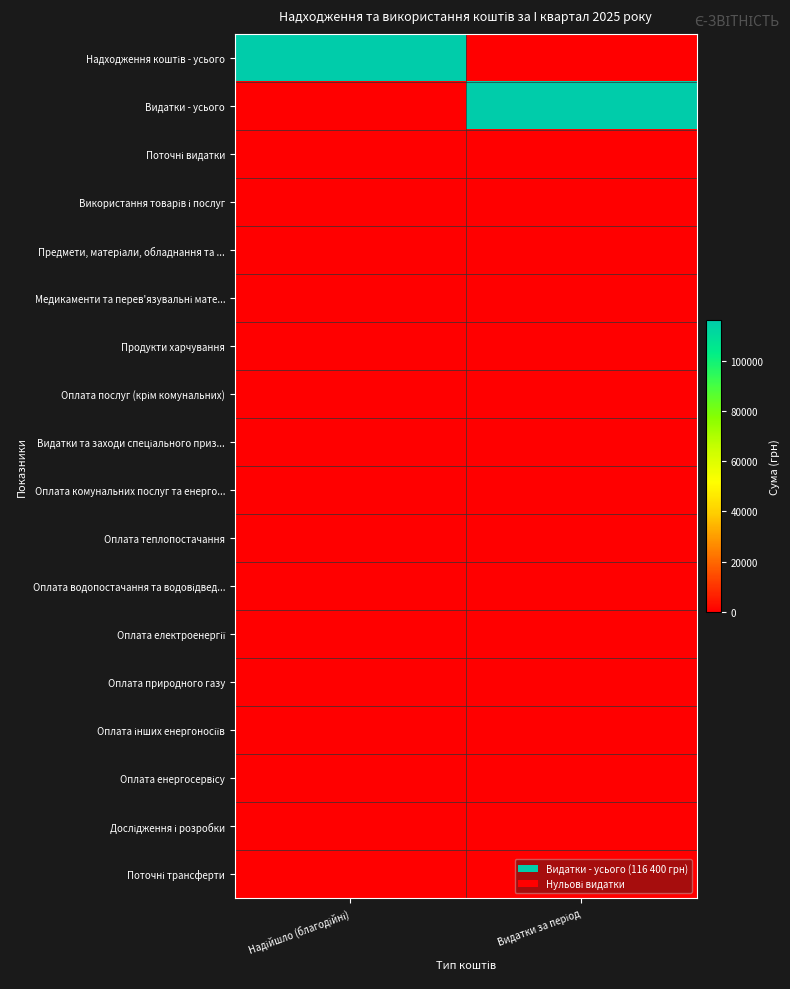

Between Видатки за період and Надійшло (благодійні), which is larger?

Надійшло (благодійні)